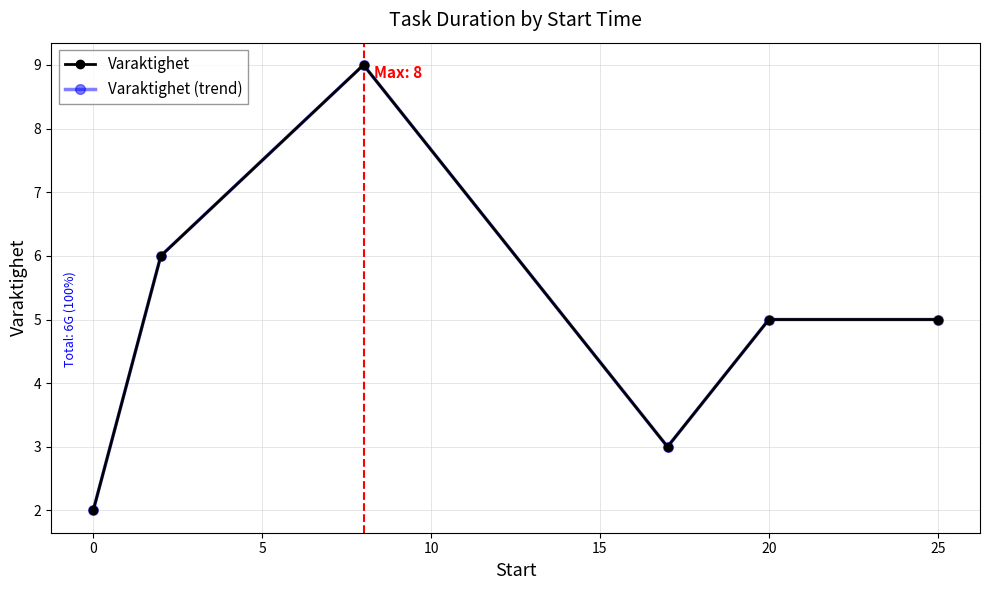

Is this an area chart (filled region under the line)?

No